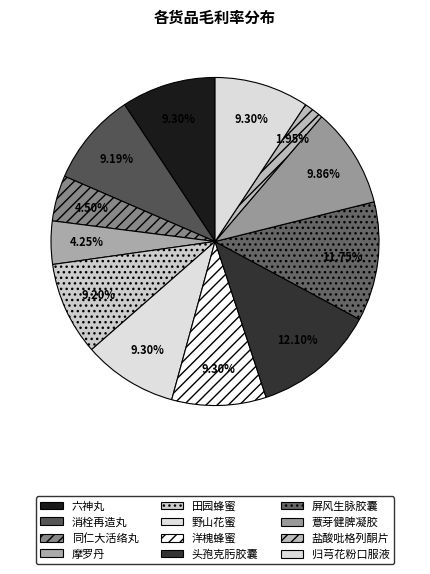

Which category has the smallest portion of the pie?

盐酸吡格列酮片